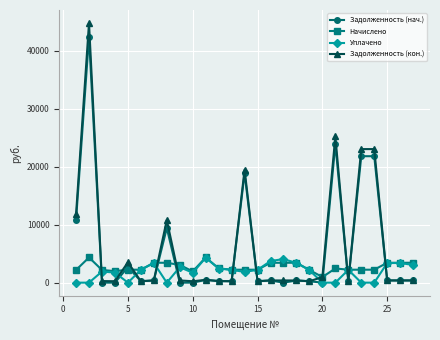

What is the maximum value shown in the chart?

44773.2